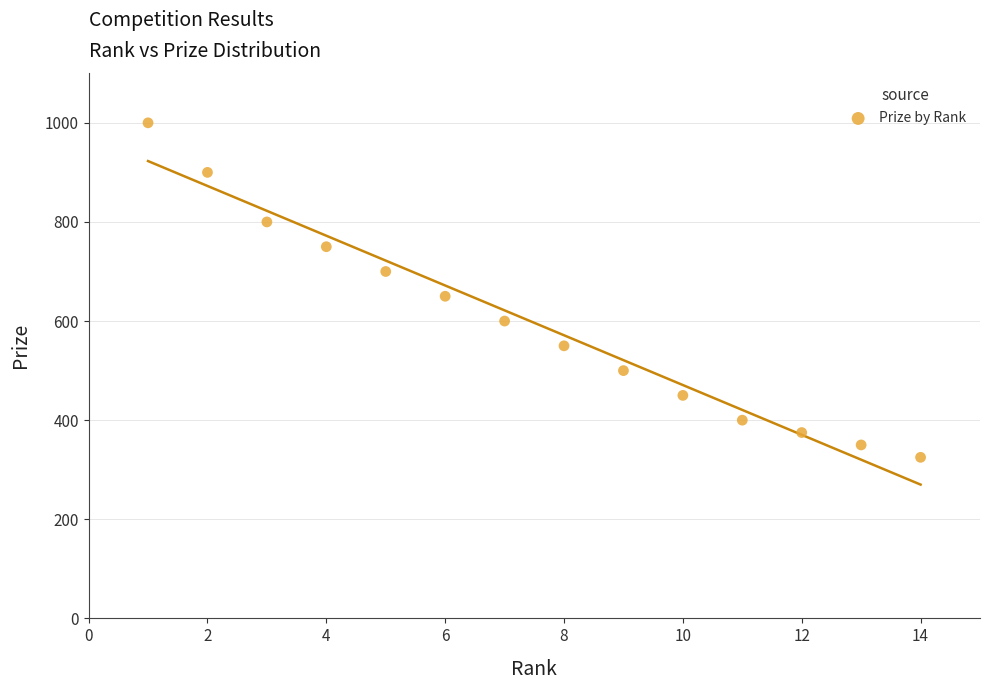

What is the range of Y values (max minus min)?

675